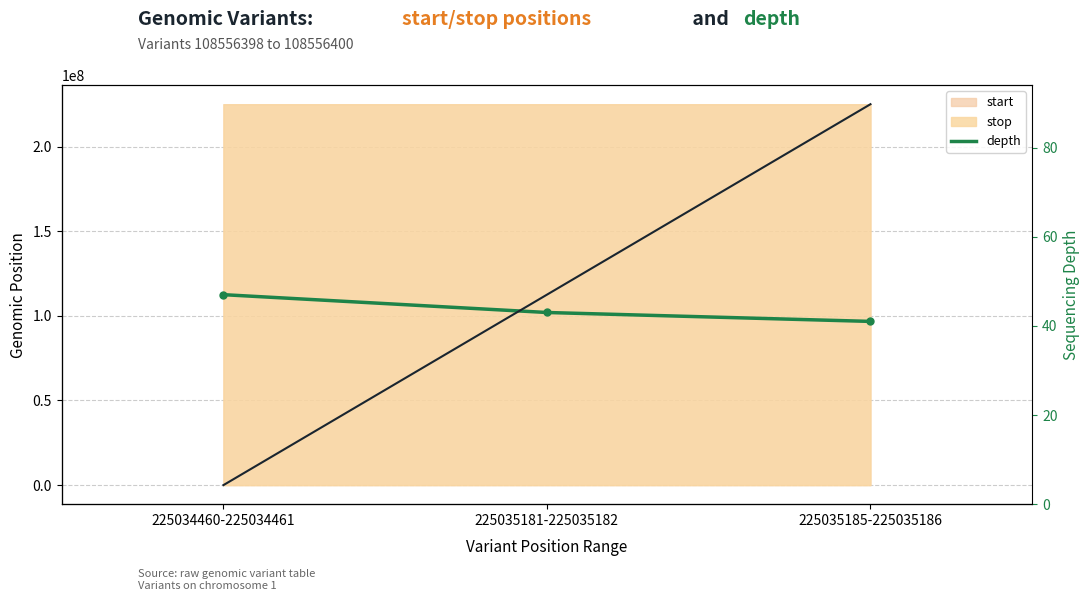

Which category has the highest value in the variant ID series?

225035185-225035186